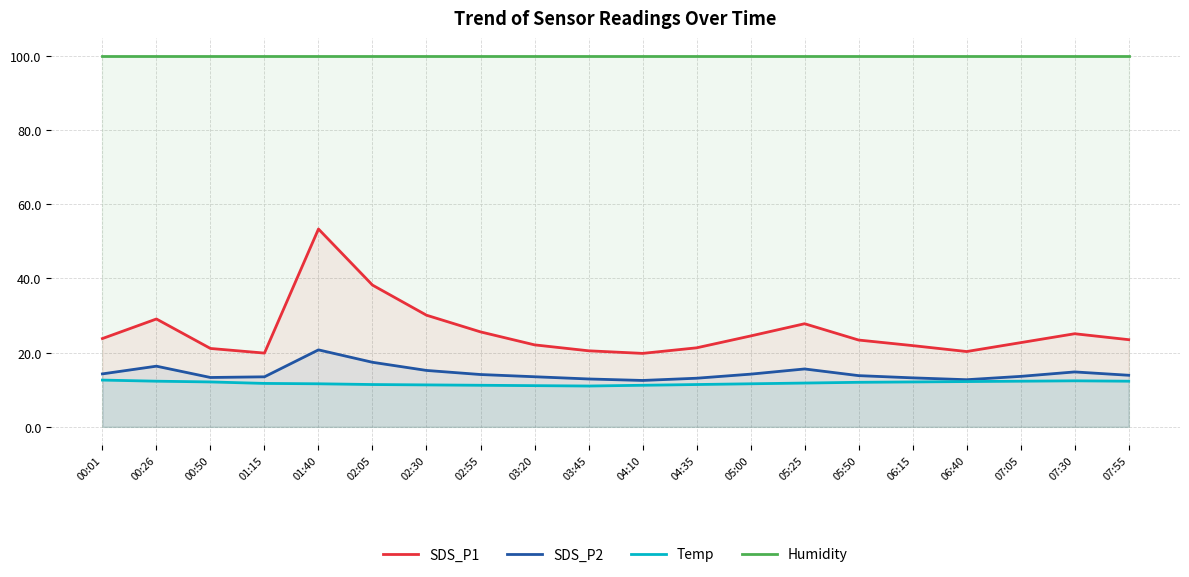

True or false: Humidity has a value of 99.9 at 03:45.

True